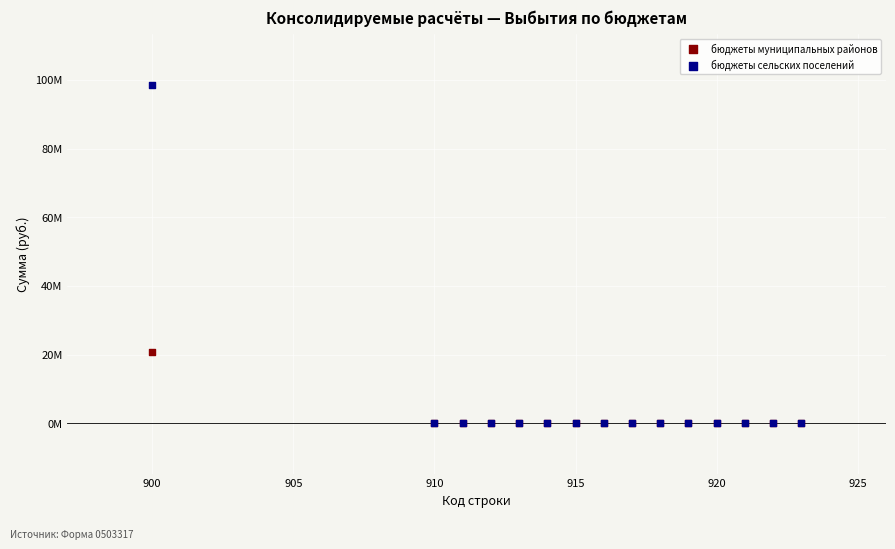

What are all the series names shown in the legend?

бюджеты муниципальных районов, бюджеты сельских поселений